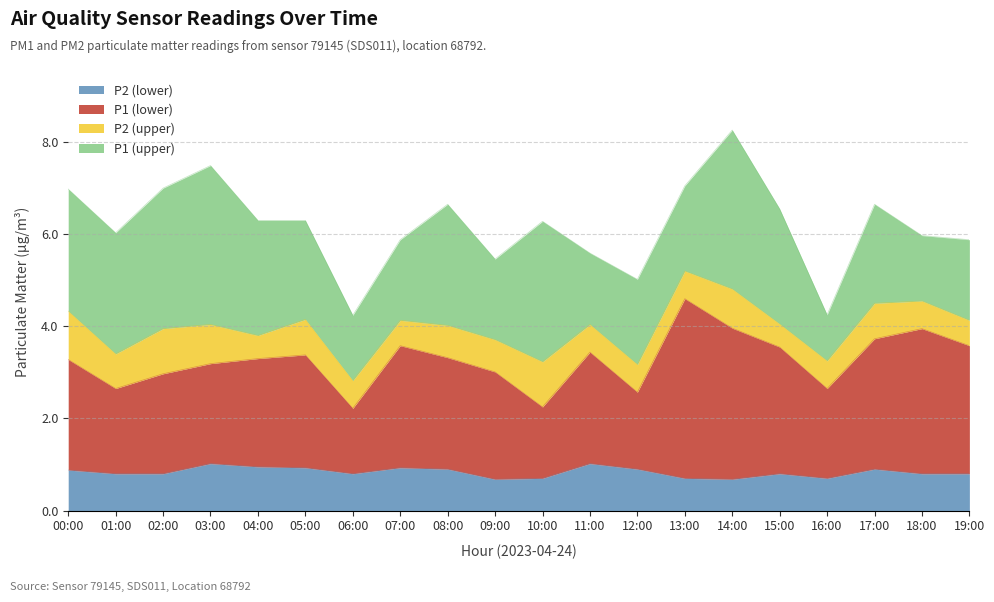

What is the total value across all series at 07:00?

5.9